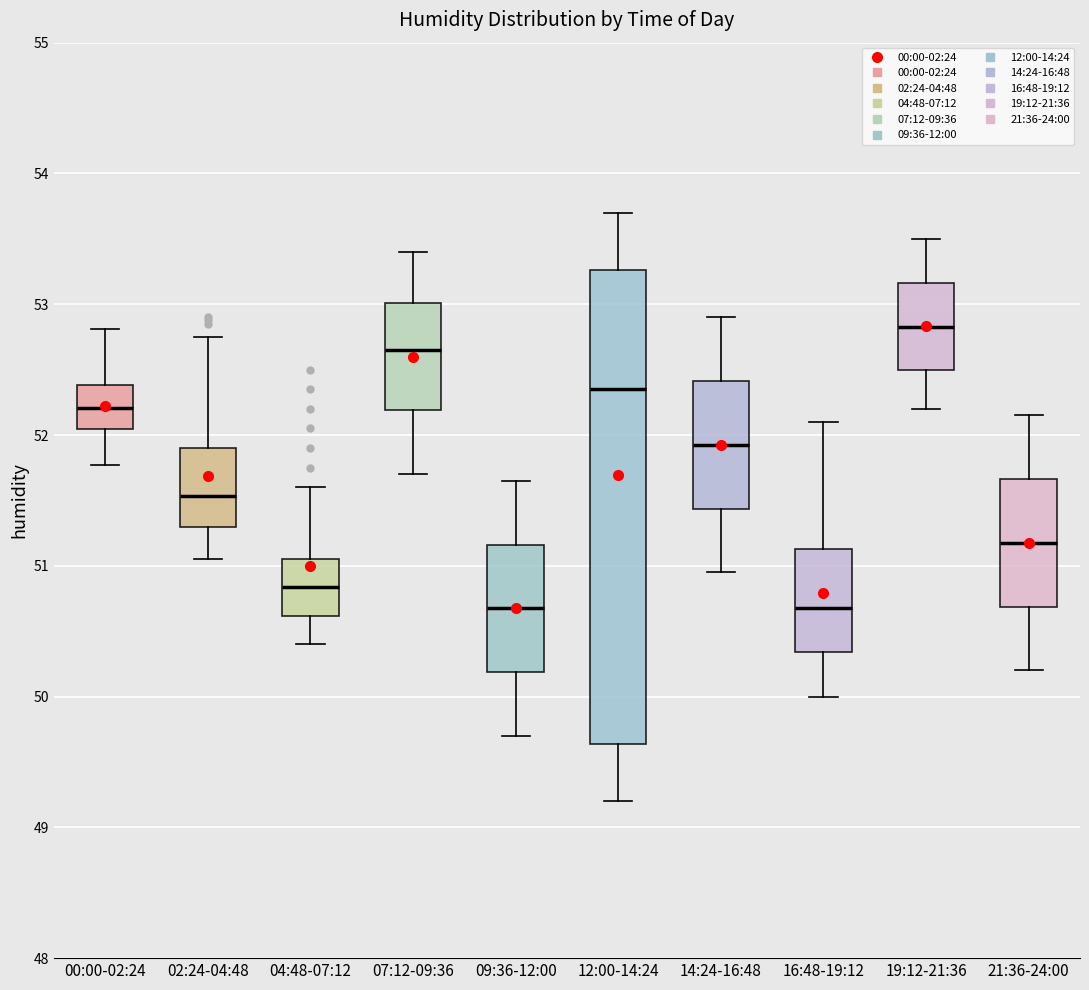

Reading left to right, read every box against the y-axis: the position of its median line, the range the box covers, and the ends of its whiskers. The values are not printed on the chart, so give them approximately, as read against the axis.

00:00-02:24: median 52.2, box 52.0 to 52.4, whiskers 51.8 to 52.8
02:24-04:48: median 51.5, box 51.3 to 51.9, whiskers 51.1 to 52.8
04:48-07:12: median 50.8, box 50.6 to 51.1, whiskers 50.4 to 51.6
07:12-09:36: median 52.7, box 52.2 to 53.0, whiskers 51.7 to 53.4
09:36-12:00: median 50.7, box 50.2 to 51.2, whiskers 49.7 to 51.7
12:00-14:24: median 52.4, box 49.6 to 53.3, whiskers 49.2 to 53.7
14:24-16:48: median 51.9, box 51.4 to 52.4, whiskers 51.0 to 52.9
16:48-19:12: median 50.7, box 50.3 to 51.1, whiskers 50.0 to 52.1
19:12-21:36: median 52.8, box 52.5 to 53.2, whiskers 52.2 to 53.5
21:36-24:00: median 51.2, box 50.7 to 51.7, whiskers 50.2 to 52.2